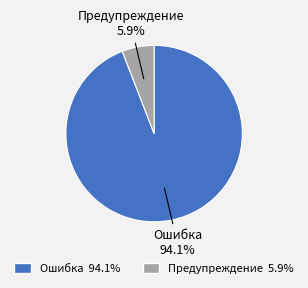

How many segments does this pie chart have?

2